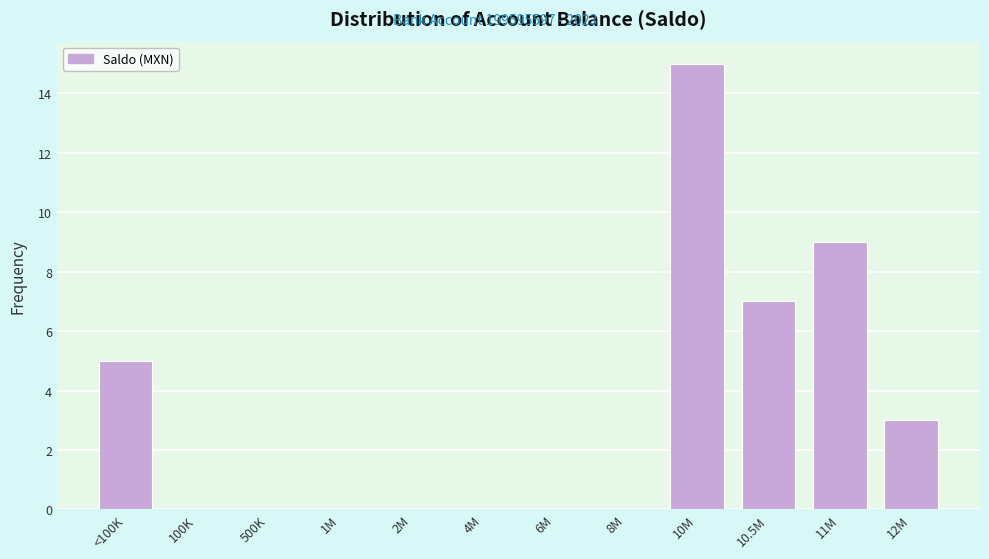

Reading left to right, transcribe all the data shown in this chart.

<100K=5	100K=0	500K=0	1M=0	2M=0	4M=0	6M=0	8M=0	10M=15	10.5M=7	11M=9	12M=3